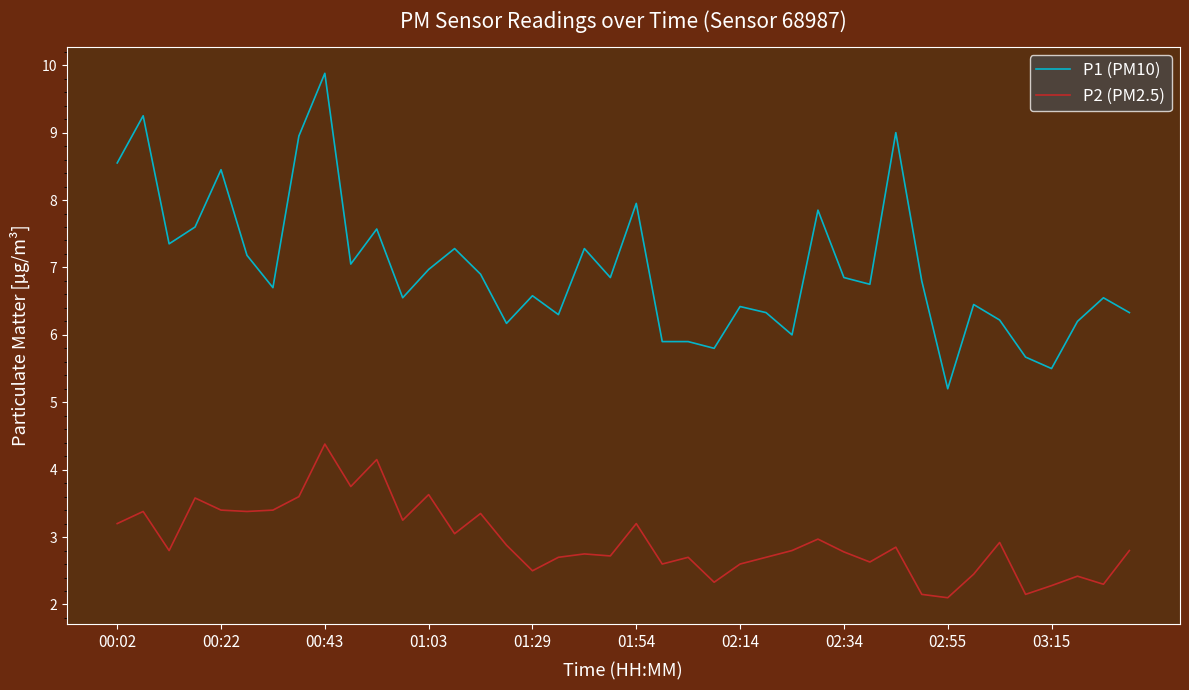

What are all the series names shown in the legend?

P1 (PM10), P2 (PM2.5)